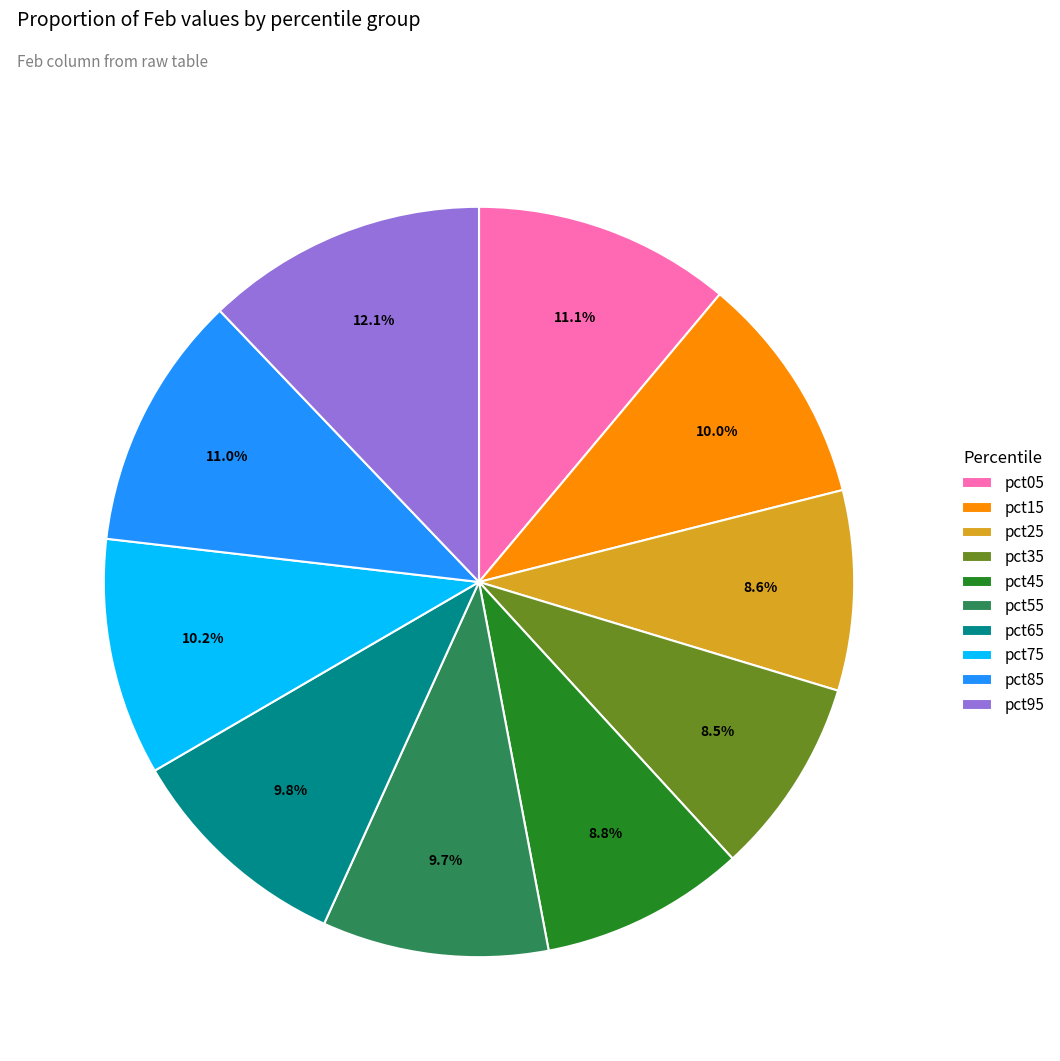

What percentage is the pct45 slice, to the nearest percent?

9%